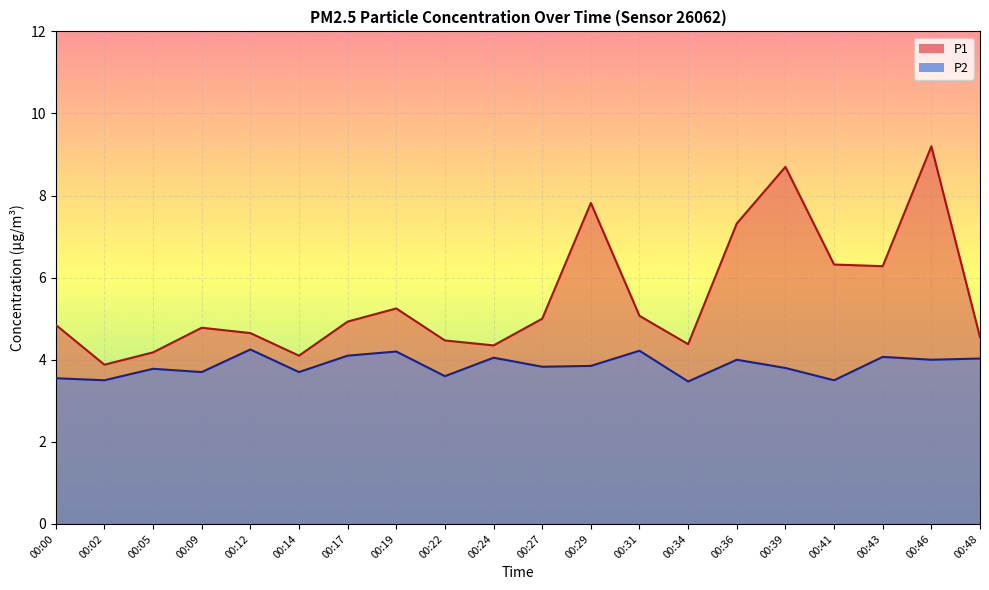

What are all the series names shown in the legend?

P1, P2